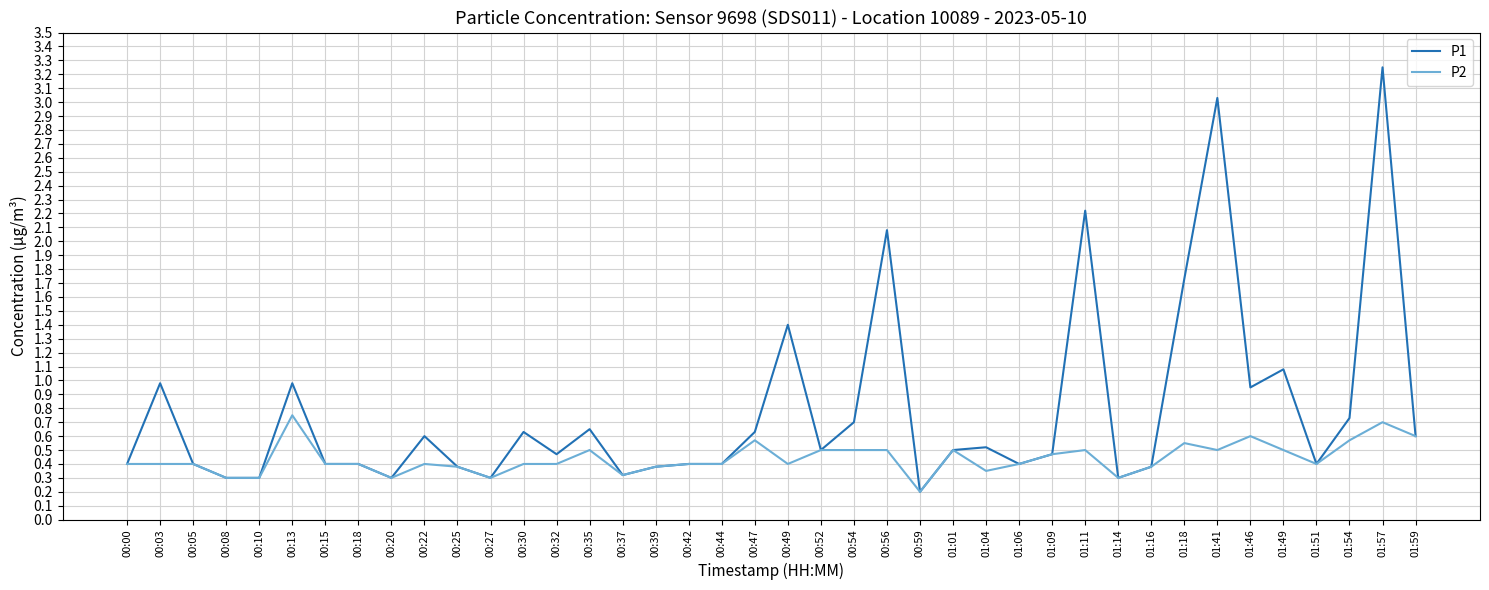

Which series has the largest range (max minus min)?

P1